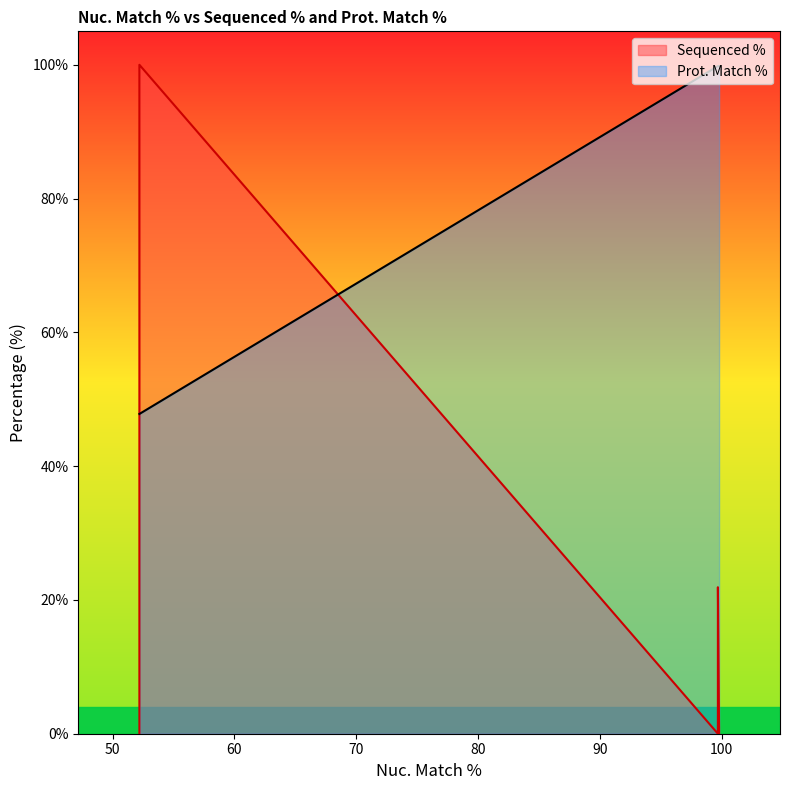

At which label does Prot. Match % reach its peak?

99.8